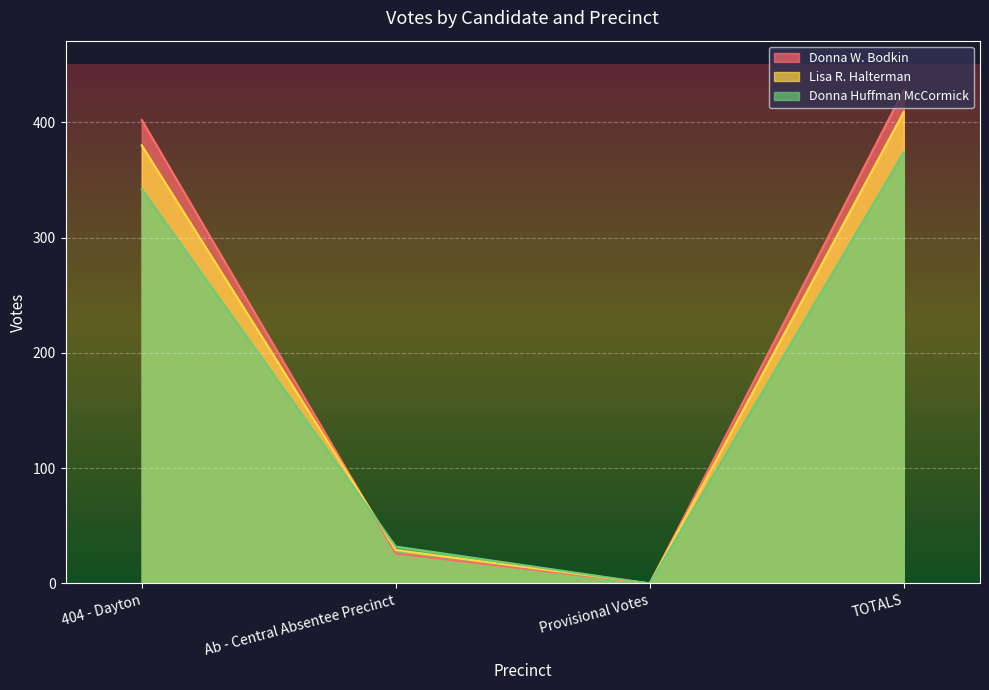

Between Ab - Central Absentee Precinct and TOTALS, which series saw the biggest shift?

Donna W. Bodkin